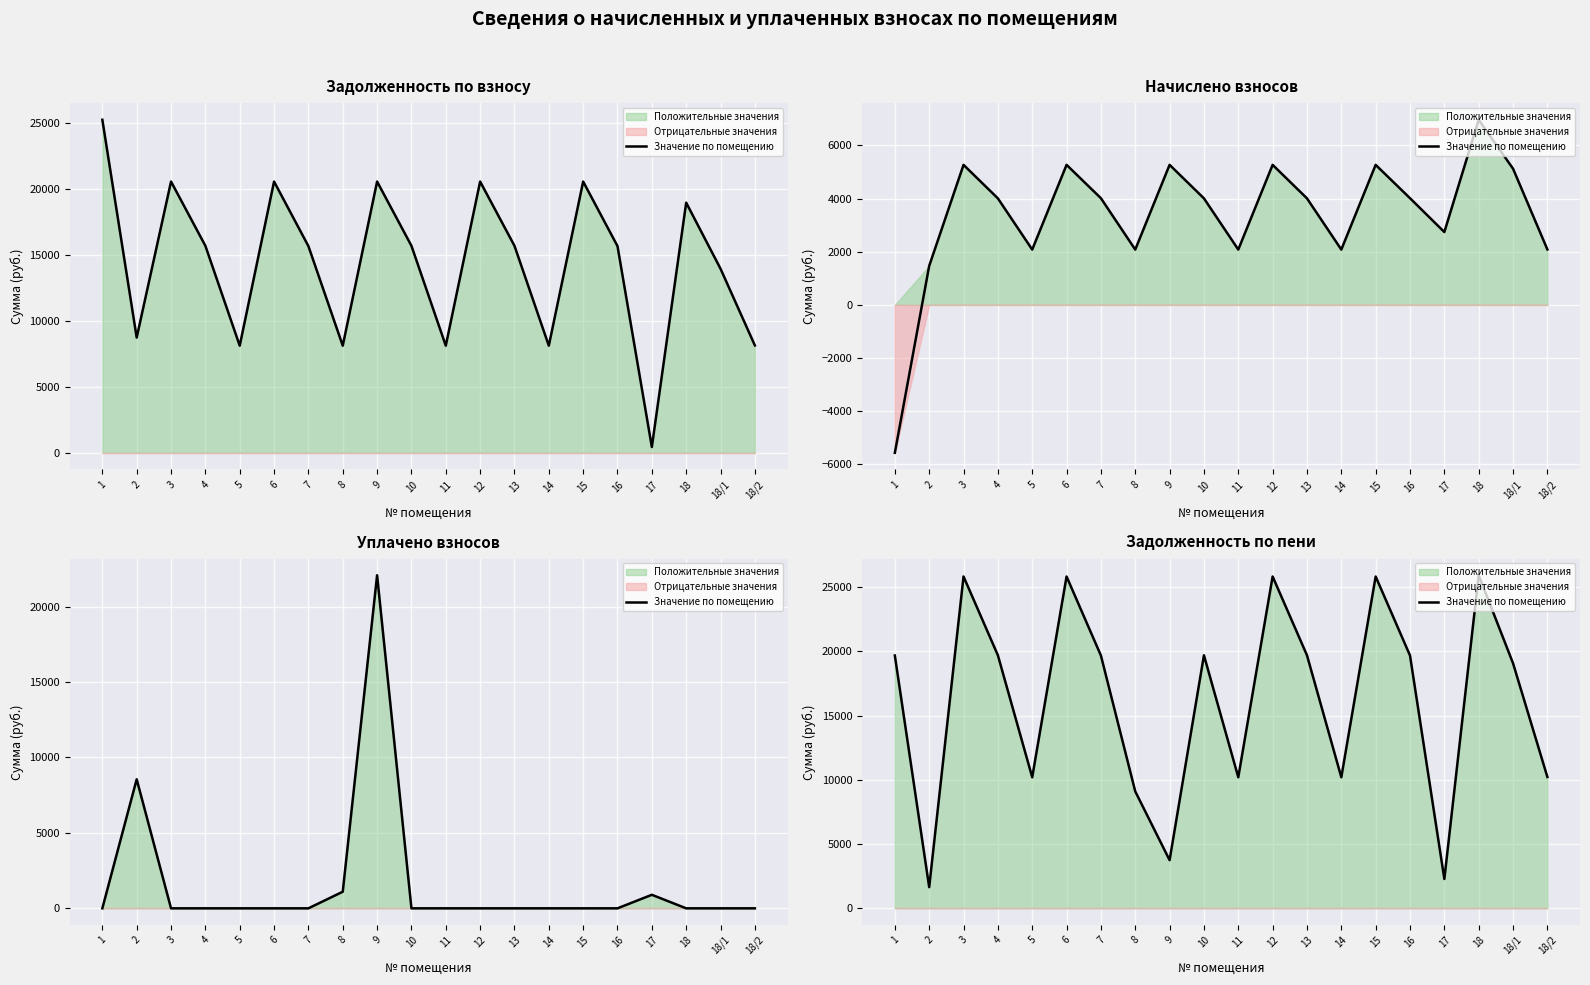

What is the greatest value displayed?

25929.0